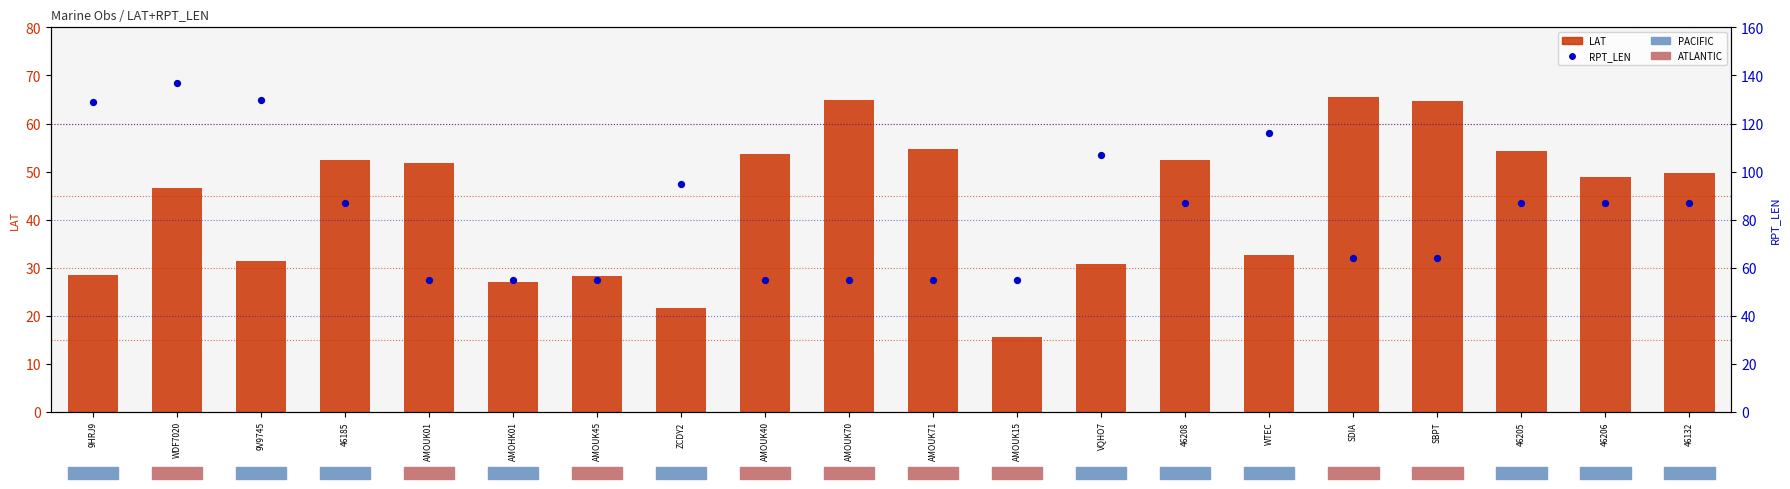

Which series has the widest spread of Y values?

RPT_LEN